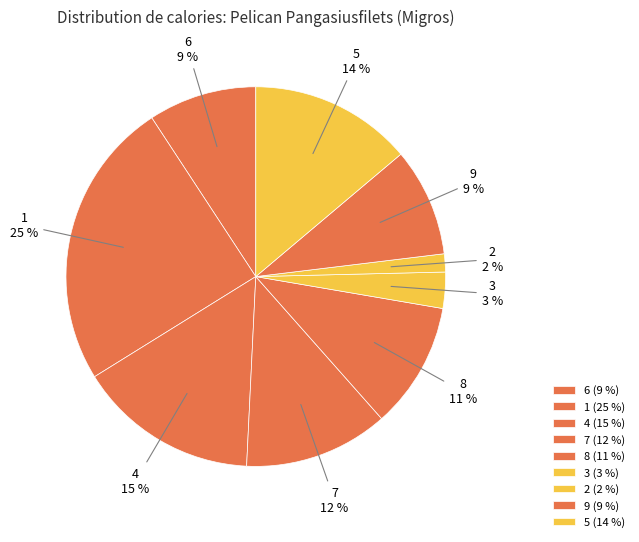

How many segments does this pie chart have?

9